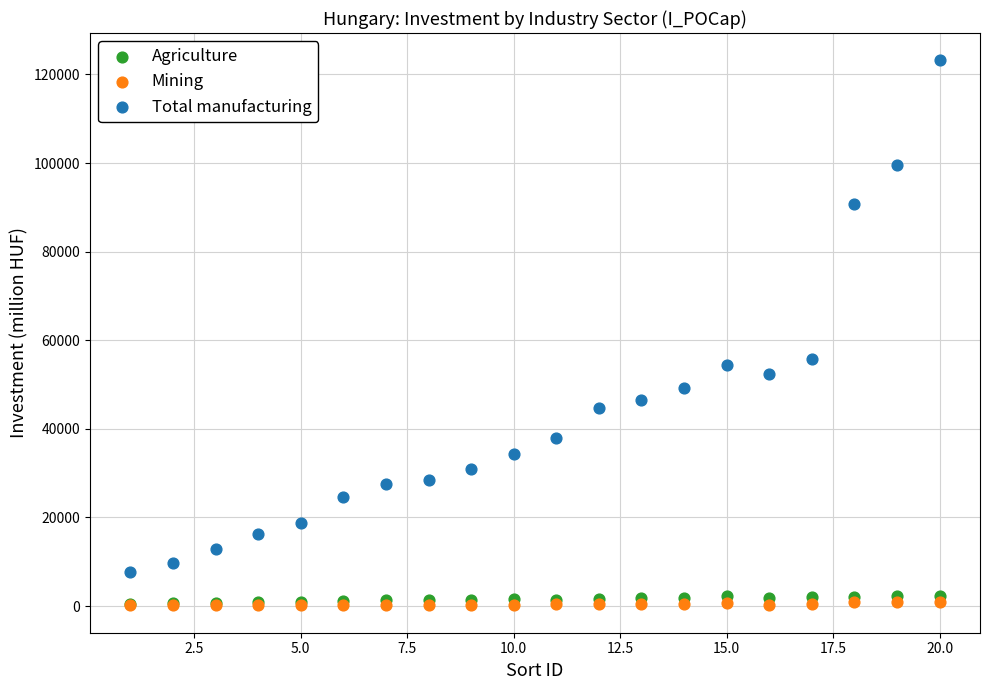

In the Total manufacturing series, what Y value is closest to 65436?

55809.3